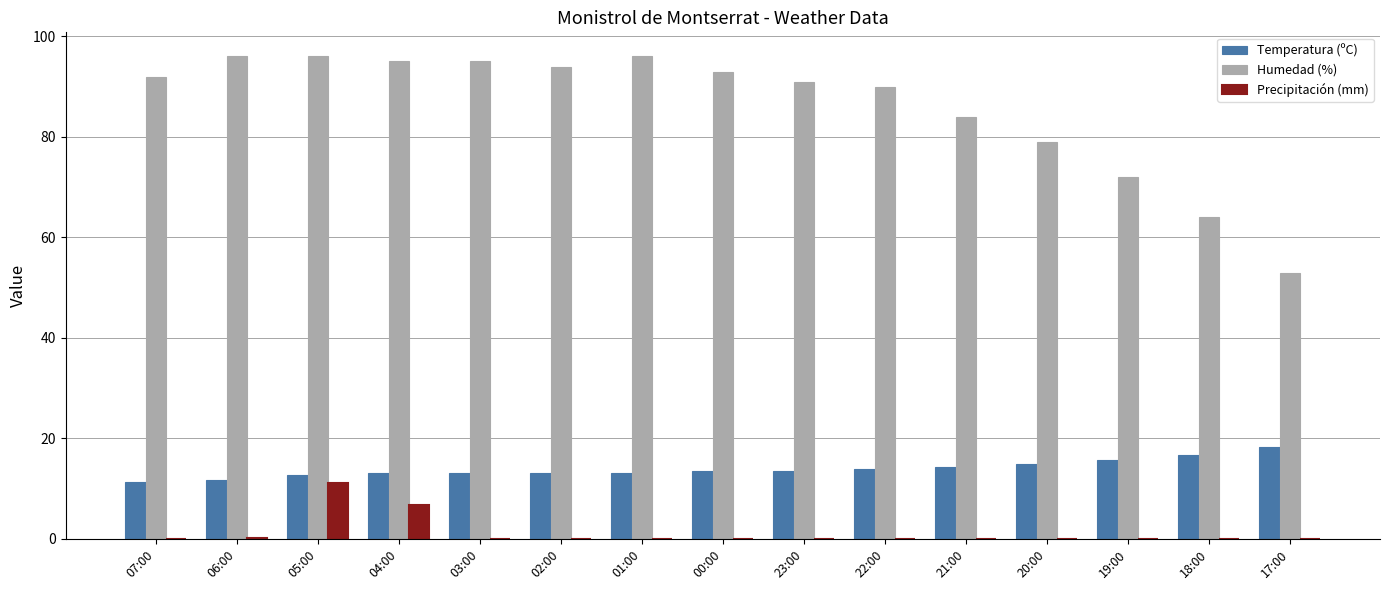

Which series has the largest total across all categories?

Humedad (%)